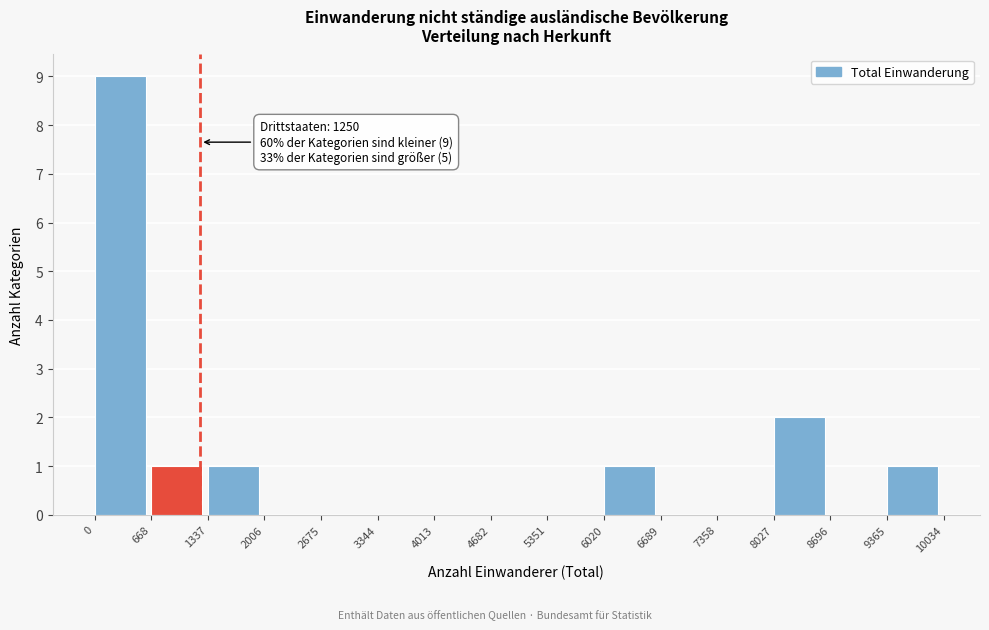

Which range on the x-axis has the tallest bar?

0 to 668